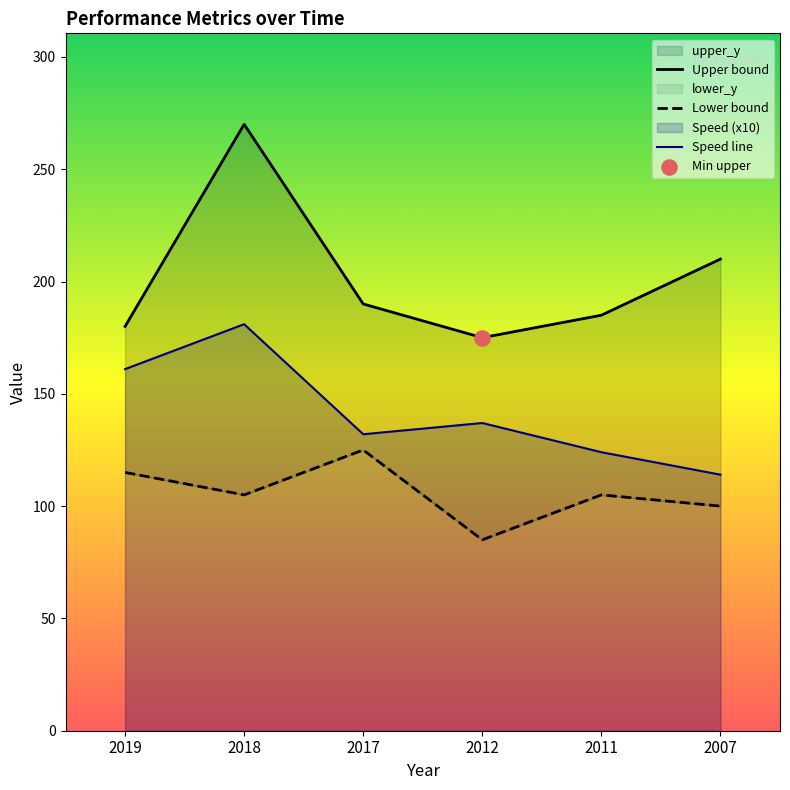

Which series has the widest spread of Y values?

Upper bound